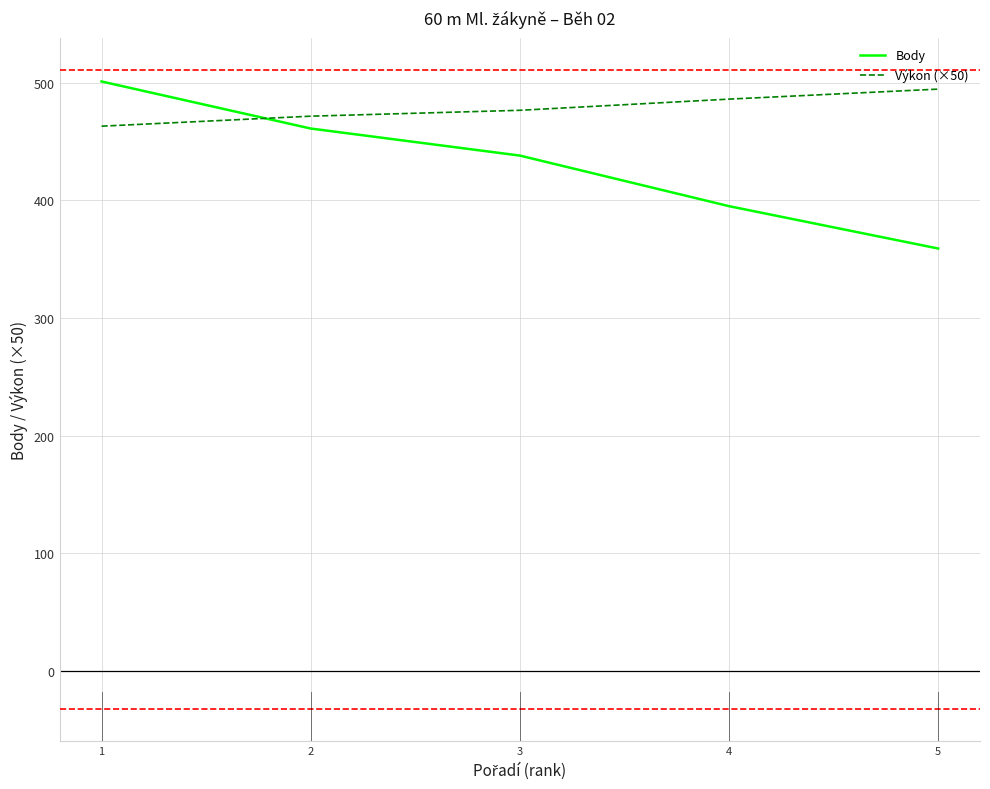

Which series has the largest total across all categories?

Výkon (×50)